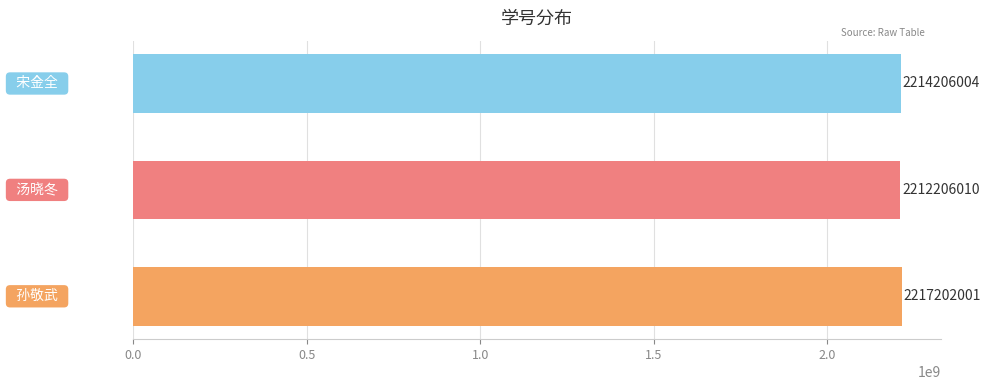

Count the values in the range 2212206010 to 2217202001.

3